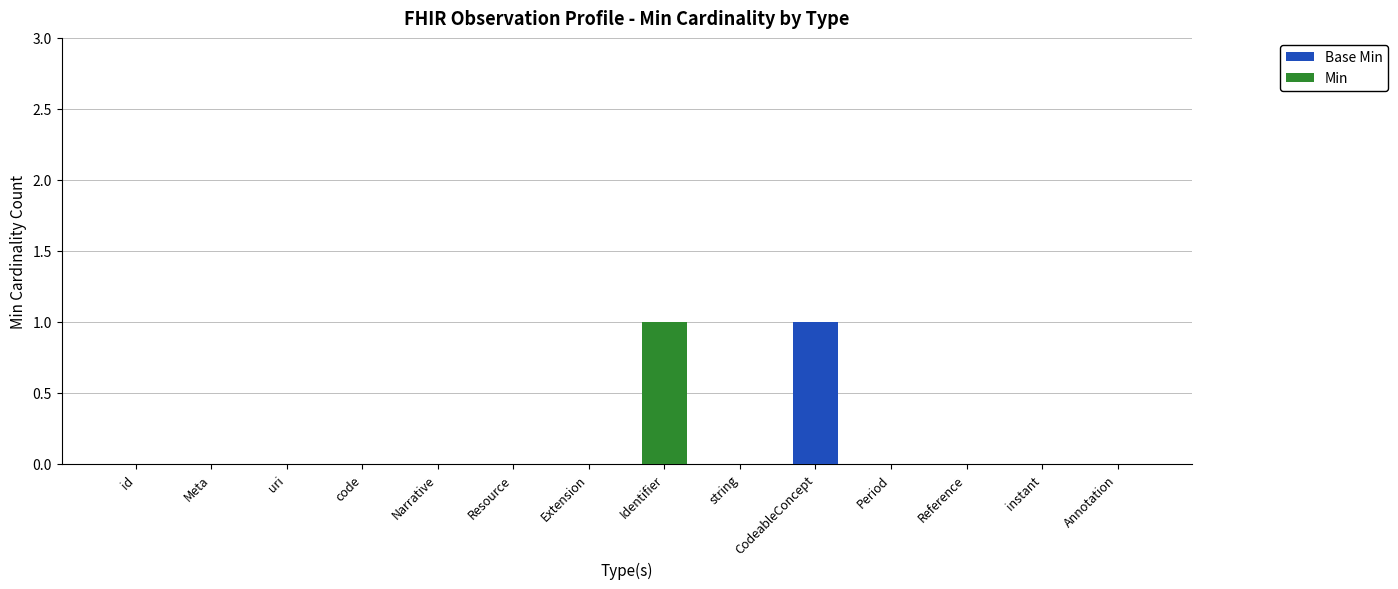

What are all the series names shown in the legend?

Base Min, Min